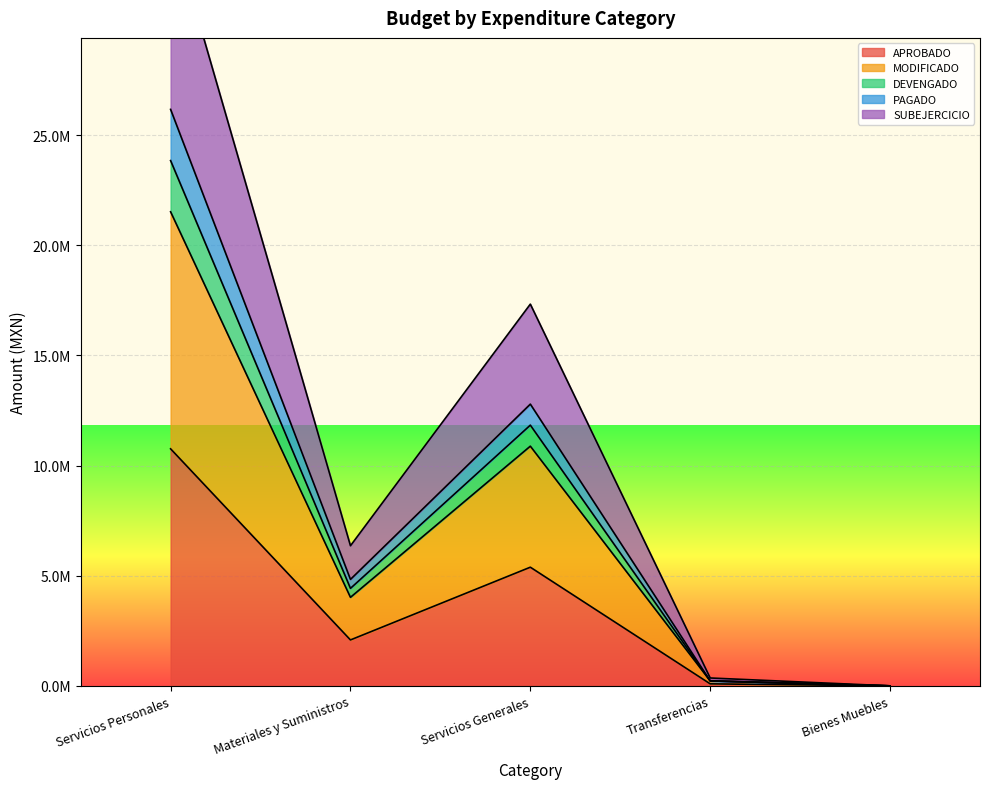

What are all the series names shown in the legend?

APROBADO, MODIFICADO, DEVENGADO, PAGADO, SUBEJERCICIO